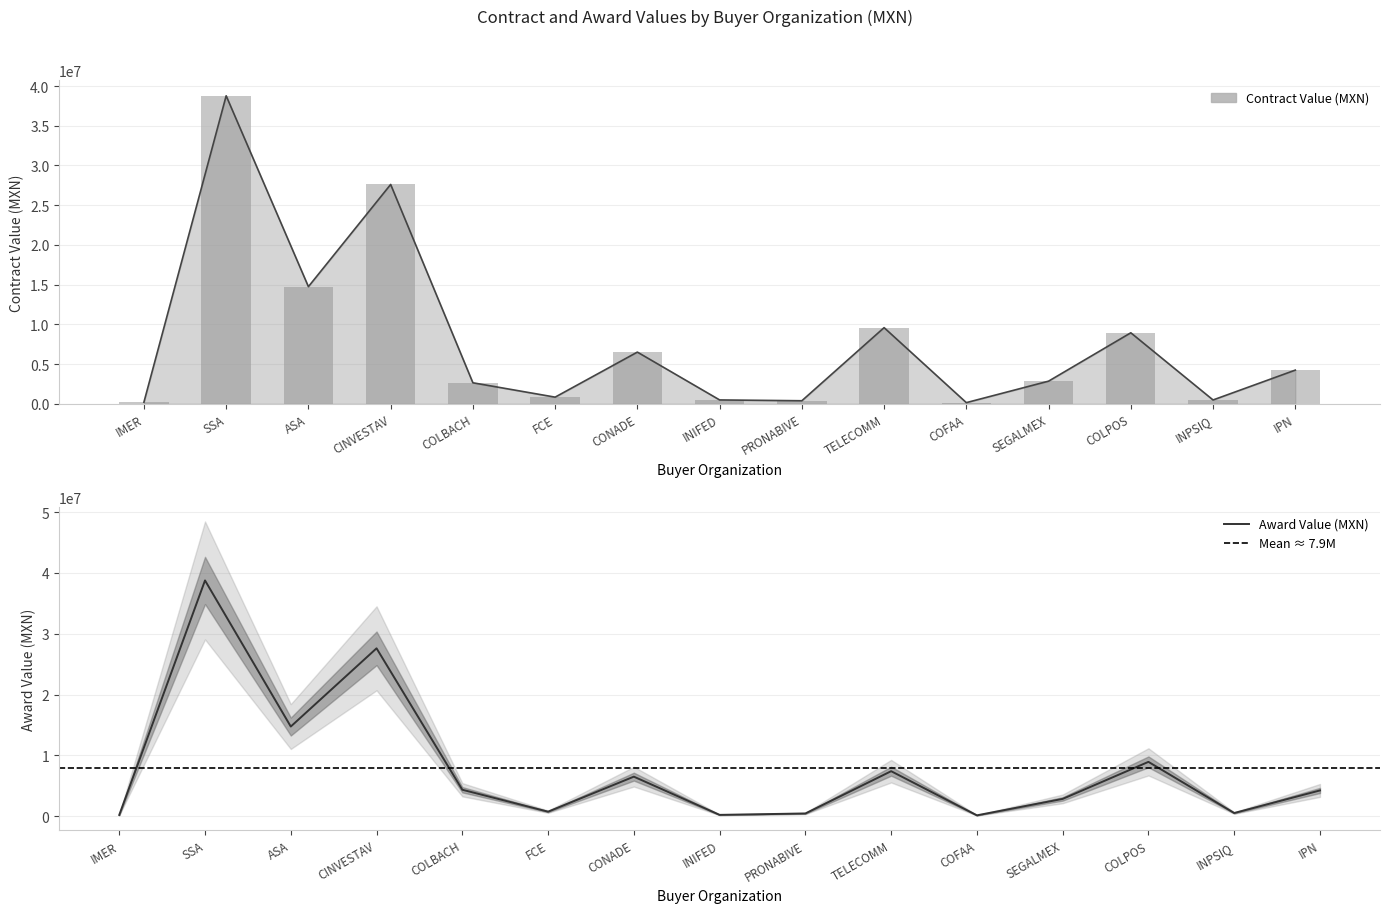

Rank the series by their maximum value, from highest to lowest.

Contract Value (MXN), Award Value (MXN)